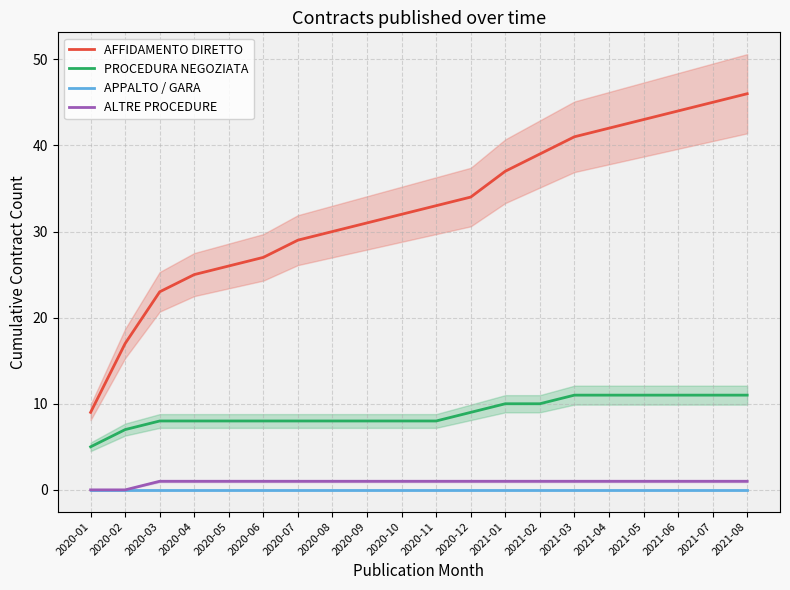

The value of ALTRE PROCEDURE at 2020-02 is 0. True or false?

True